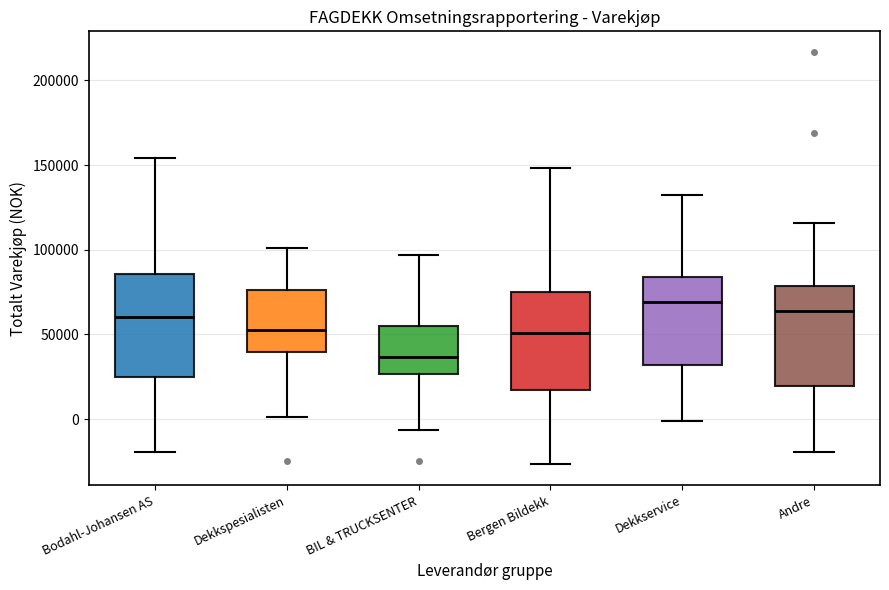

Which box has the lowest median line?

BIL & TRUCKSENTER